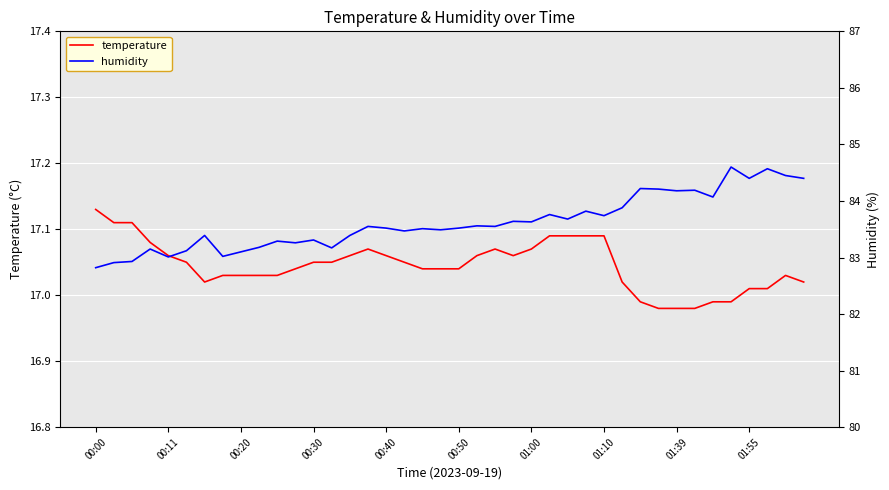

True or false: temperature has a value of 24.8 at 00:11.

False